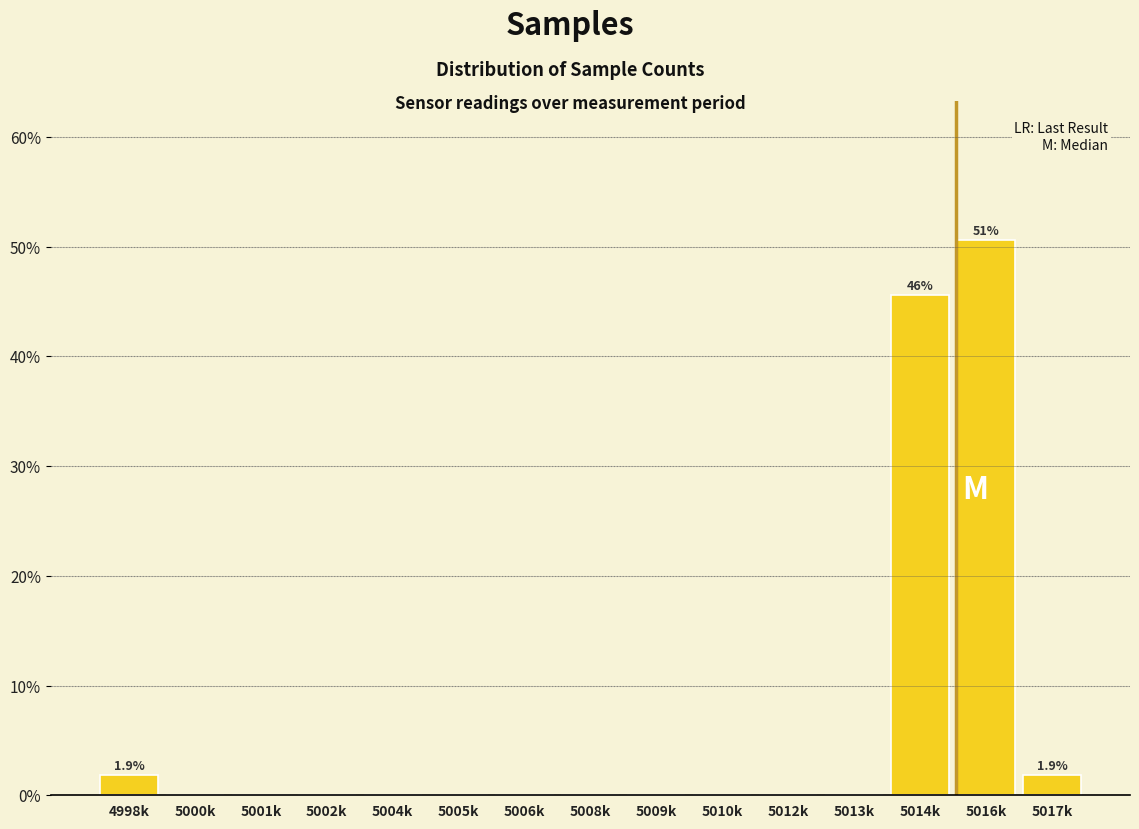

Reading right to left, extract all data points from this chart.

5017k=1.9	5016k=50.6	5014k=45.6	5013k=0.0	5012k=0.0	5010k=0.0	5009k=0.0	5008k=0.0	5006k=0.0	5005k=0.0	5004k=0.0	5002k=0.0	5001k=0.0	5000k=0.0	4998k=1.9